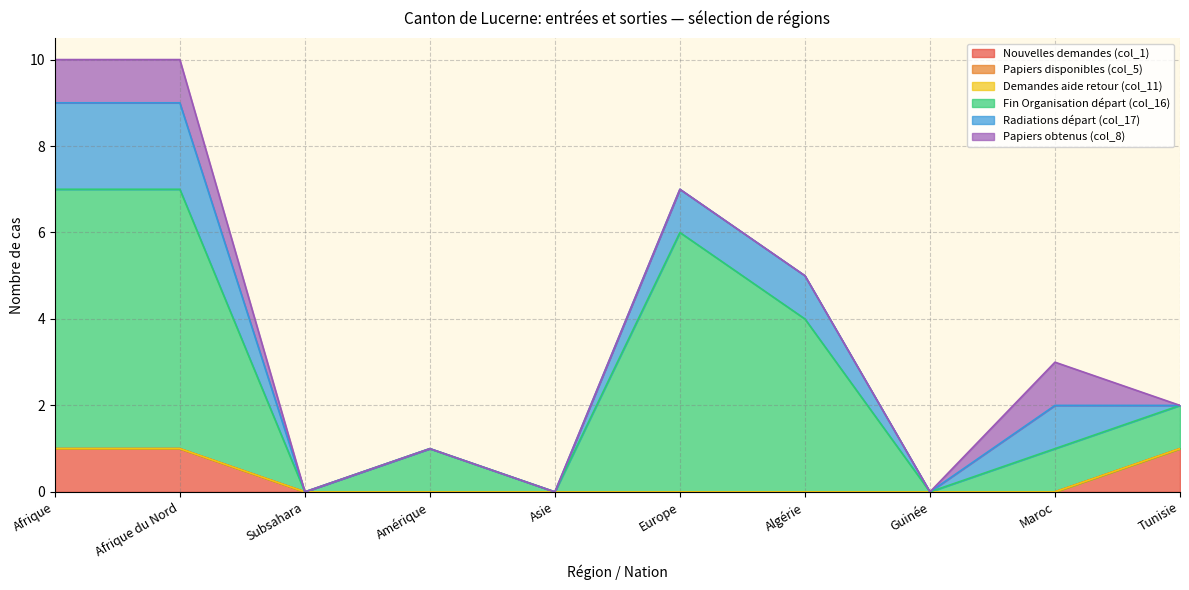

The Fin Organisation départ (col_16) series shows -4 at Asie. True or false?

False